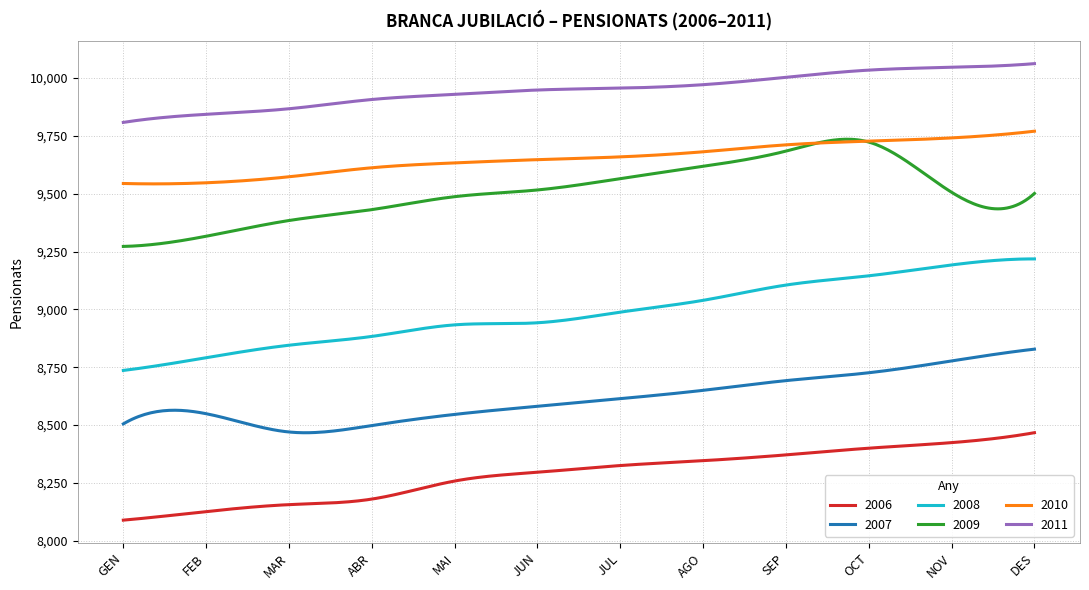

What is the highest value of the 2009 series?

9735.3